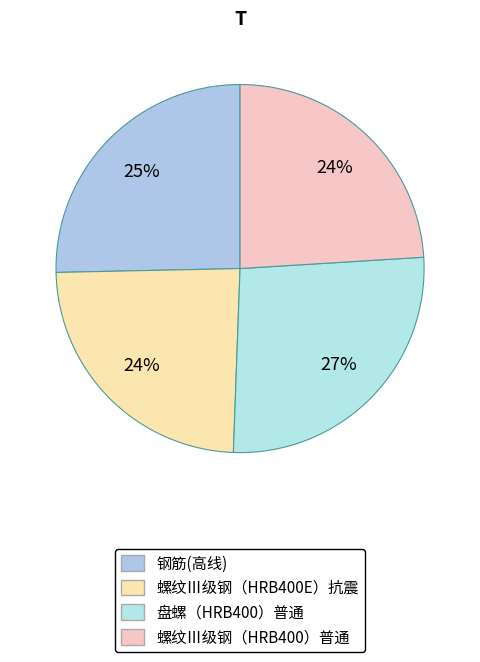

How many segments does this pie chart have?

4